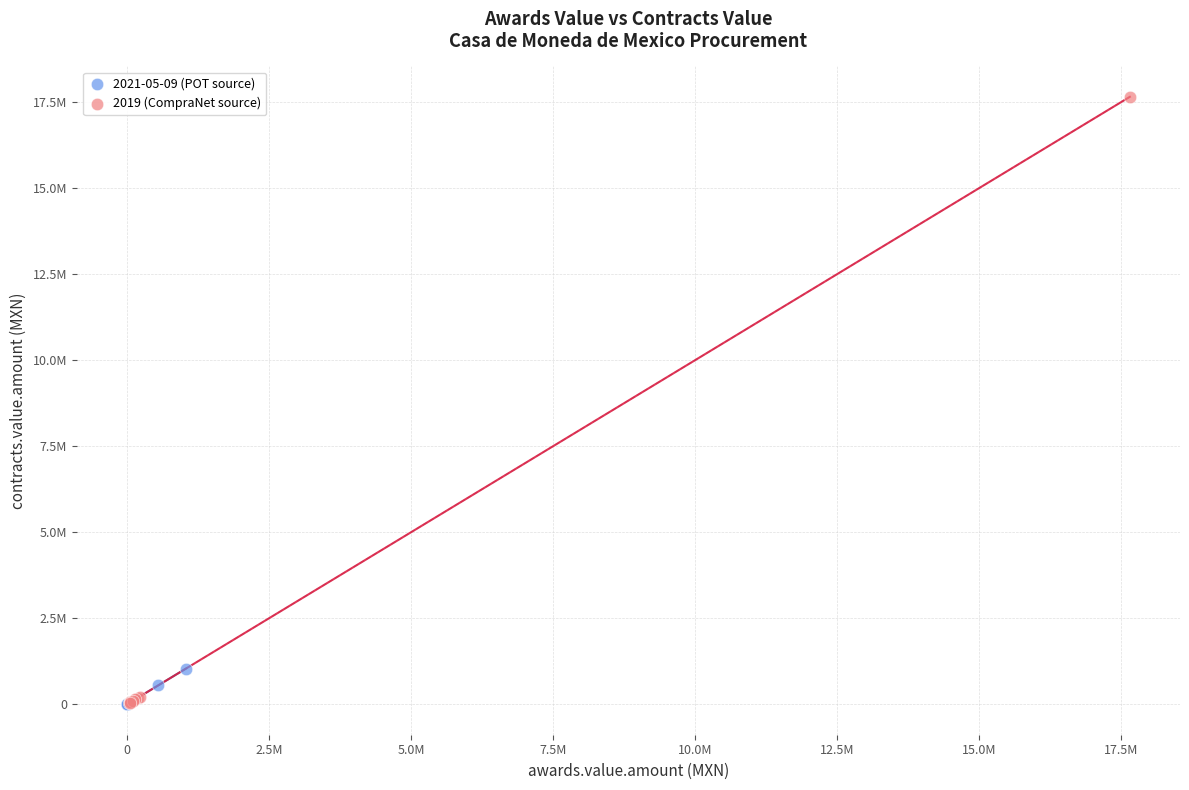

What are all the series names shown in the legend?

2021-05-09 (POT source), 2019 (CompraNet source)